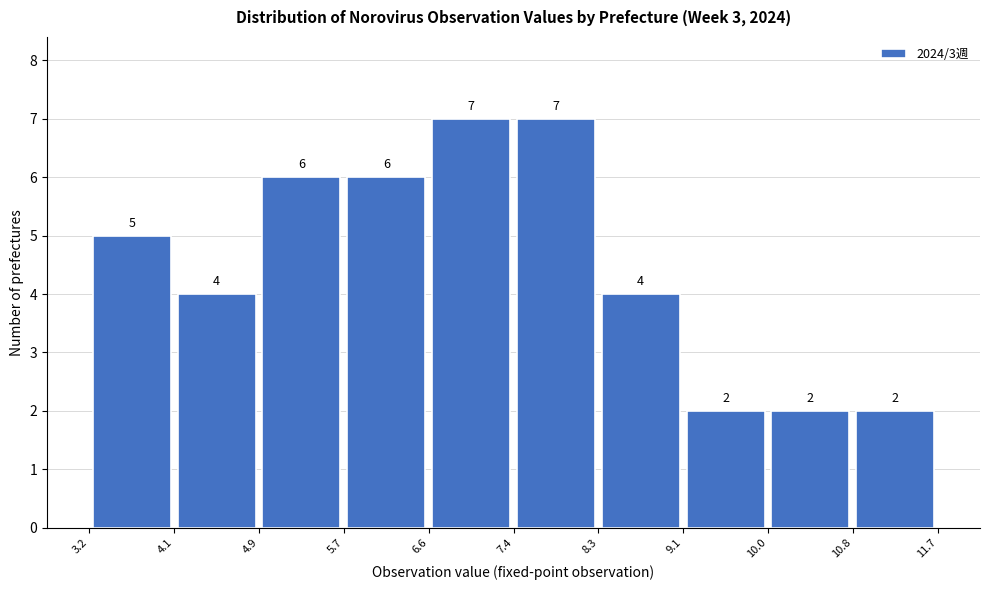

What is the height of the bar covering 7.4 to 8.3 on the x-axis?

7